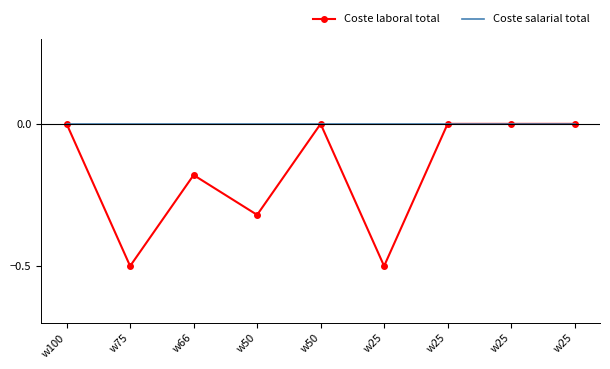

Reading left to right, extract all data points from this chart.

Coste laboral total: w100=0.0	w75=-0.5	w66=-0.2	w50=-0.3	w50=0.0	w25=-0.5	w25=0.0	w25=0.0	w25=0.0
Coste salarial total: w100=0.0	w75=0.0	w66=0.0	w50=0.0	w50=0.0	w25=0.0	w25=0.0	w25=0.0	w25=0.0